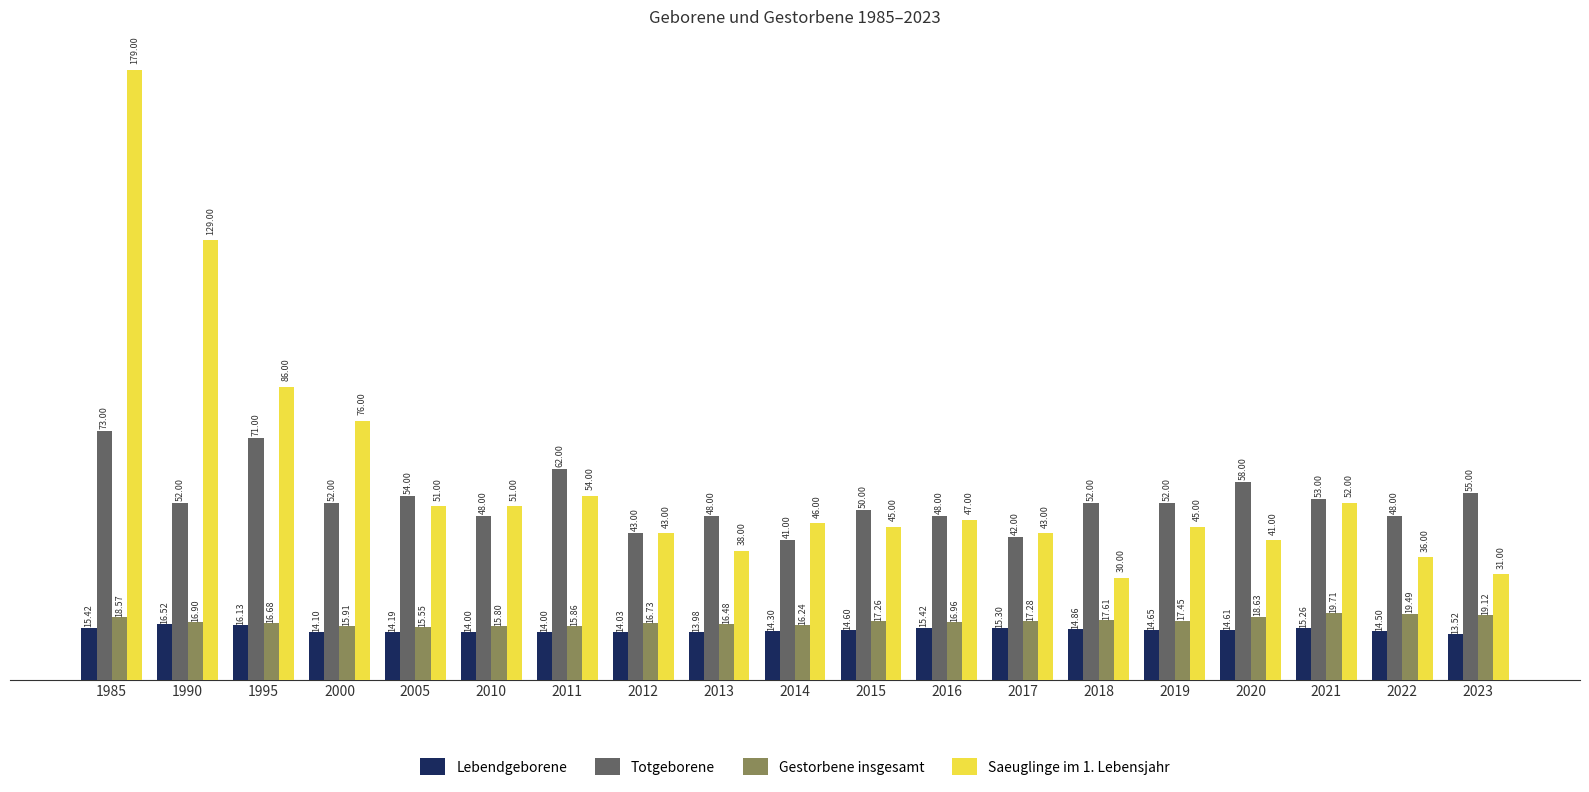

Which series changed the most between 2017 and 2020?

Totgeborene